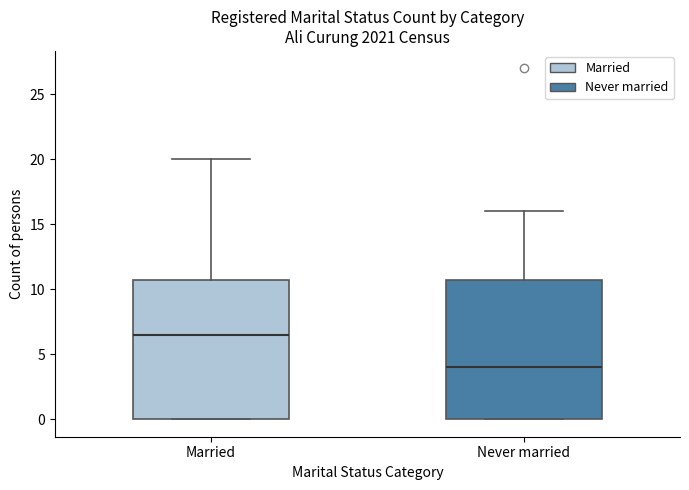

Reading left to right, read every box against the y-axis: the position of its median line, the range the box covers, and the ends of its whiskers. The values are not printed on the chart, so give them approximately, as read against the axis.

Married: median 6.5, box 0.0 to 11.0, whiskers 0.0 to 20.0
Never married: median 4.0, box 0.0 to 11.0, whiskers 0.0 to 16.0